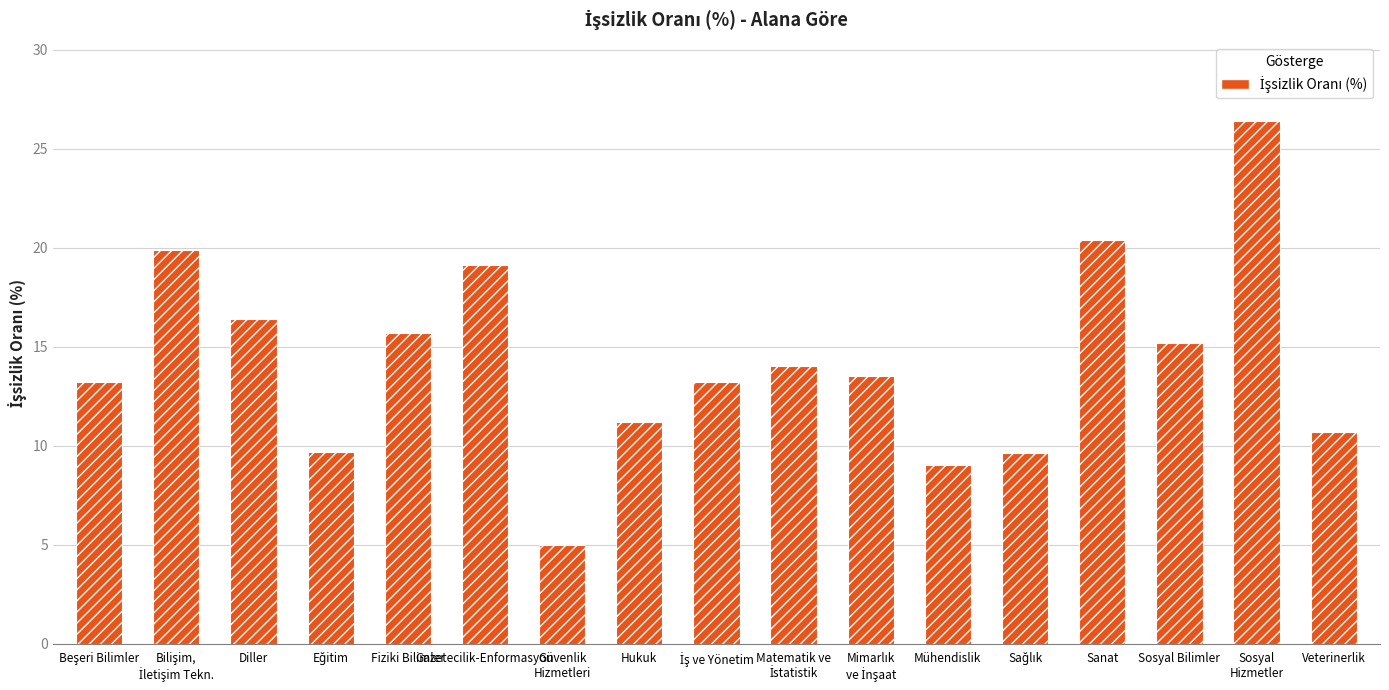

Read the value at Sağlık.

9.6